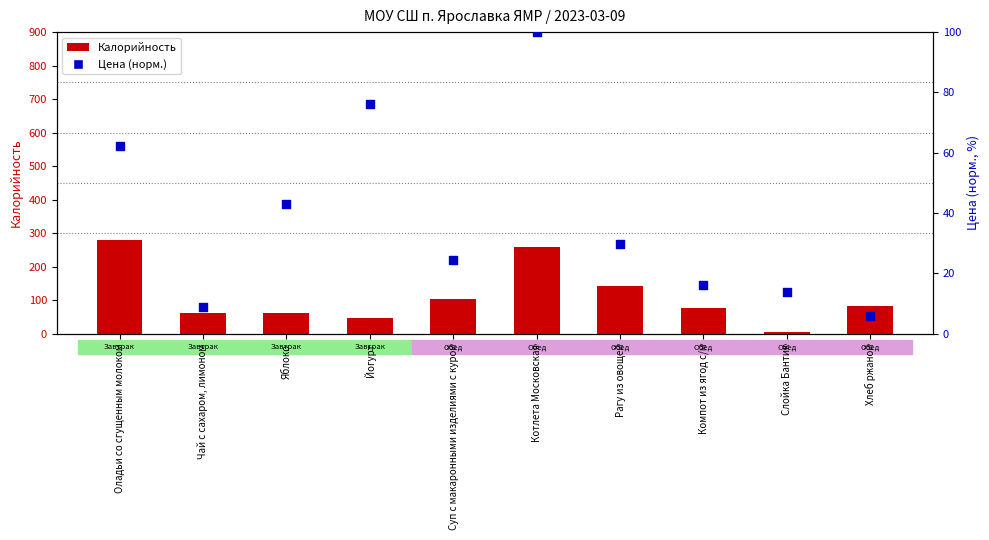

Which series has the widest spread of Y values?

Калорийность